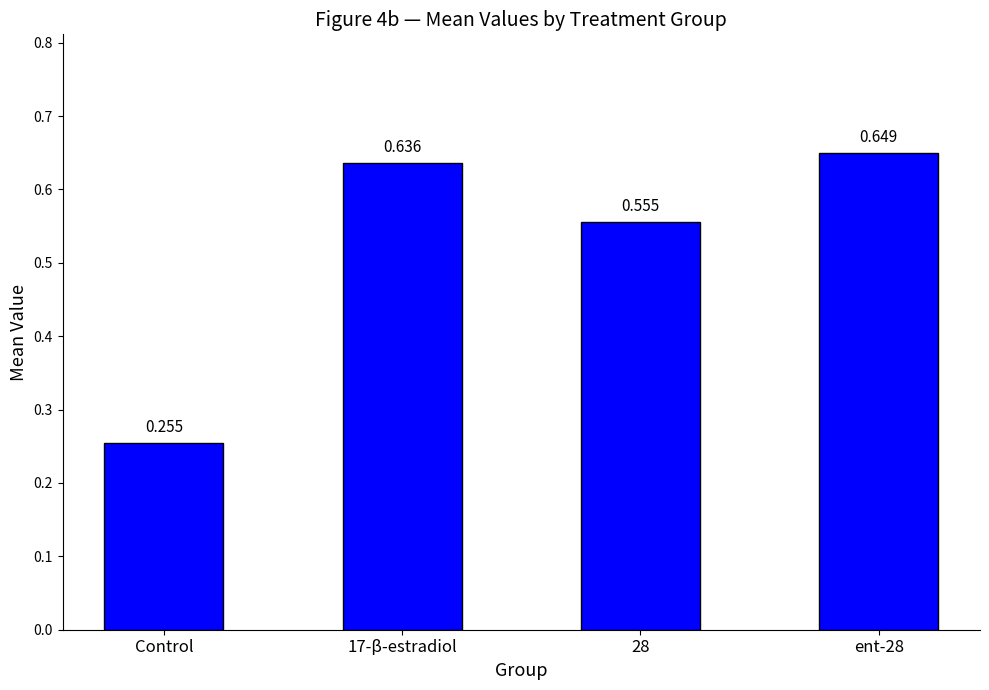

What is the label of the 1st bar from the right?

ent-28